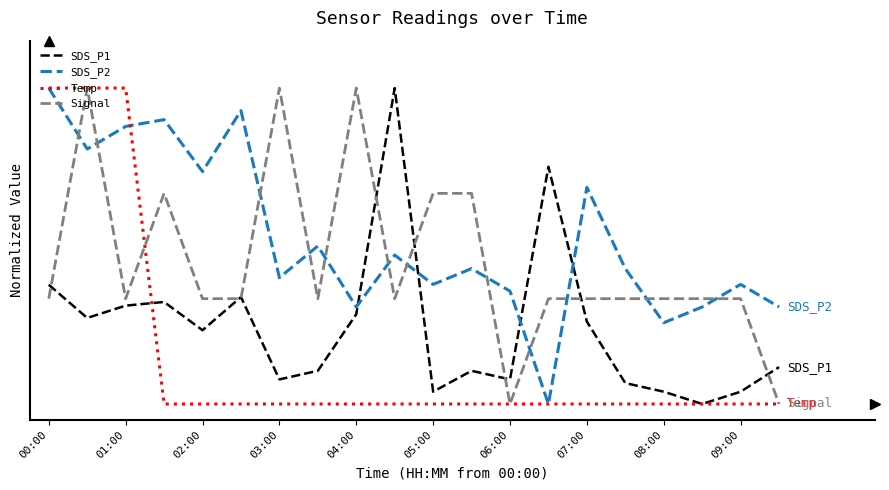

Reading left to right, extract all data points from this chart.

SDS_P1: 0.4	0.3	0.3	0.3	0.2	0.3	0.1	0.1	0.3	1.0	0.0	0.1	0.1	0.8	0.3	0.1	0.0	0.0	0.0	0.1
SDS_P2: 1.0	0.8	0.9	0.9	0.7	0.9	0.4	0.5	0.3	0.5	0.4	0.4	0.4	0.0	0.7	0.4	0.3	0.3	0.4	0.3
Temp: 1.0	1.0	1.0	0.0	0.0	0.0	0.0	0.0	0.0	0.0	0.0	0.0	0.0	0.0	0.0	0.0	0.0	0.0	0.0	0.0
Signal: 0.3	1.0	0.3	0.7	0.3	0.3	1.0	0.3	1.0	0.3	0.7	0.7	0.0	0.3	0.3	0.3	0.3	0.3	0.3	0.0